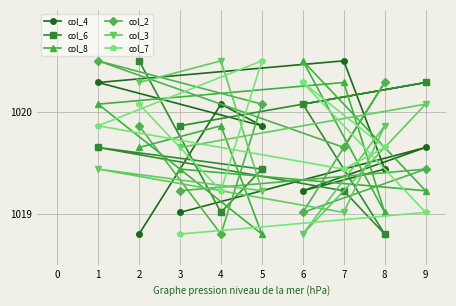

List the labels in order of col_7 value, smallest first.

3, 9, 4, 7, 8, 1, 2, 6, 5